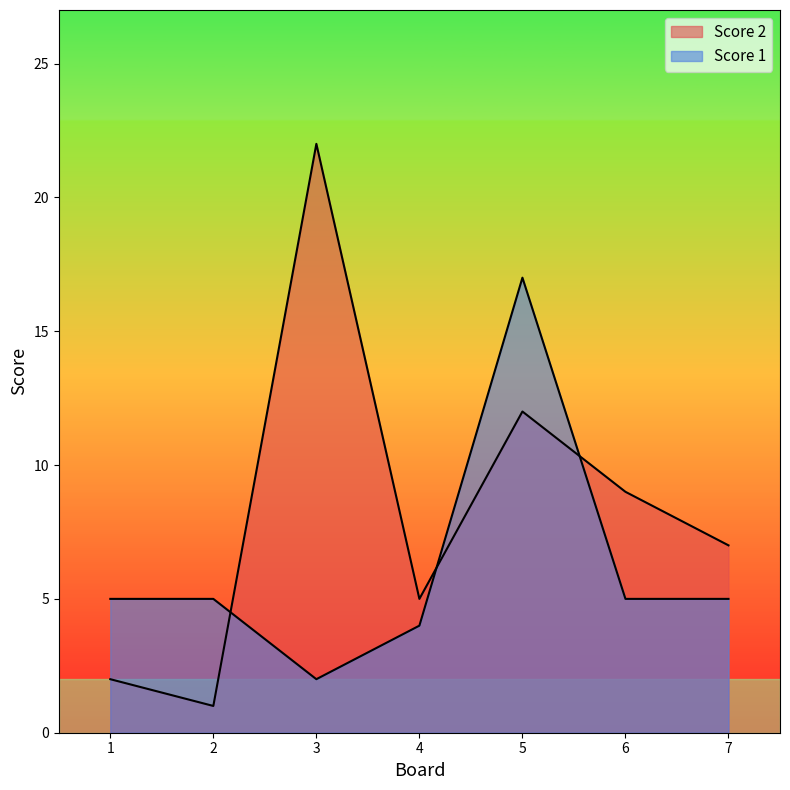

Which category has the lowest value in the Score 2 series?

2